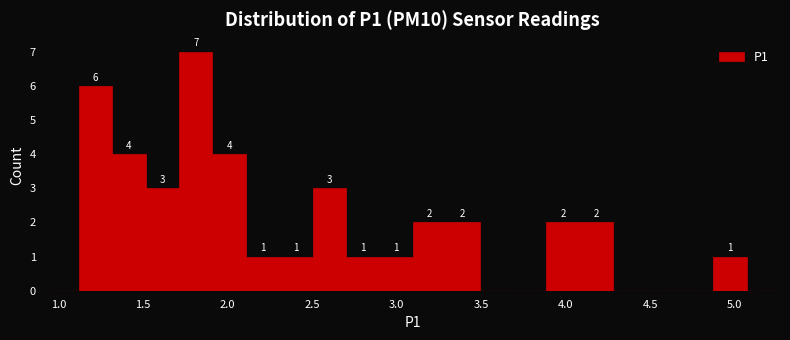

Read against the x-axis, roughly where is the centre of the tallest bar?

1.80